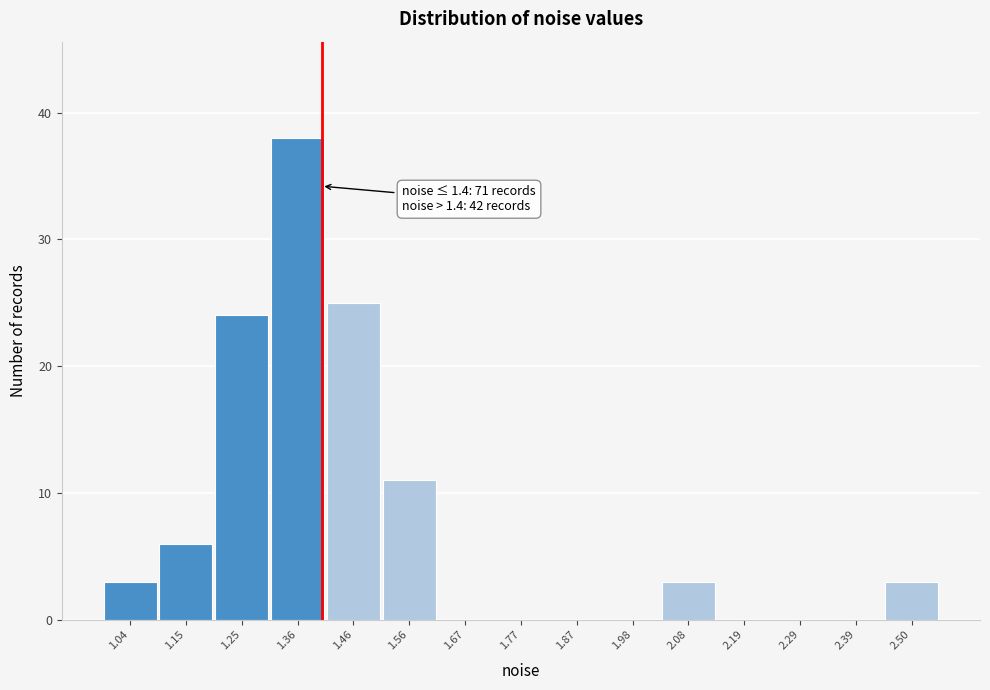

Over which range of the x-axis is the bar tallest?

1.30 to 1.40